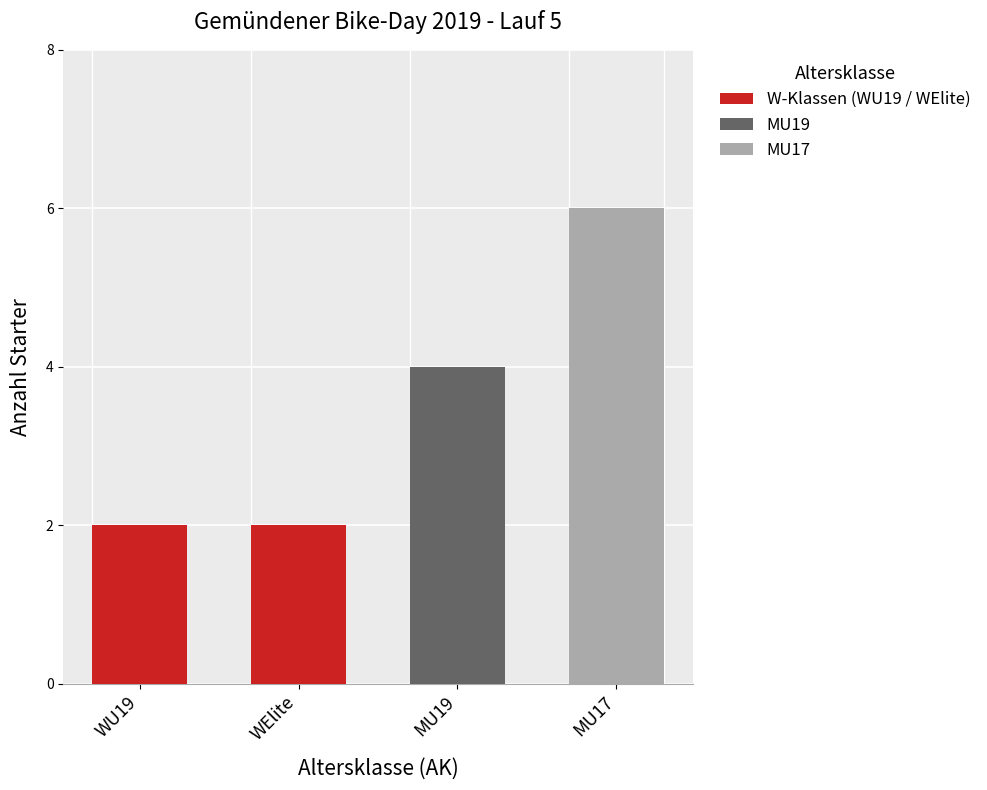

The W-Klassen (WU19 / WElite) series shows 2 at WElite. True or false?

True